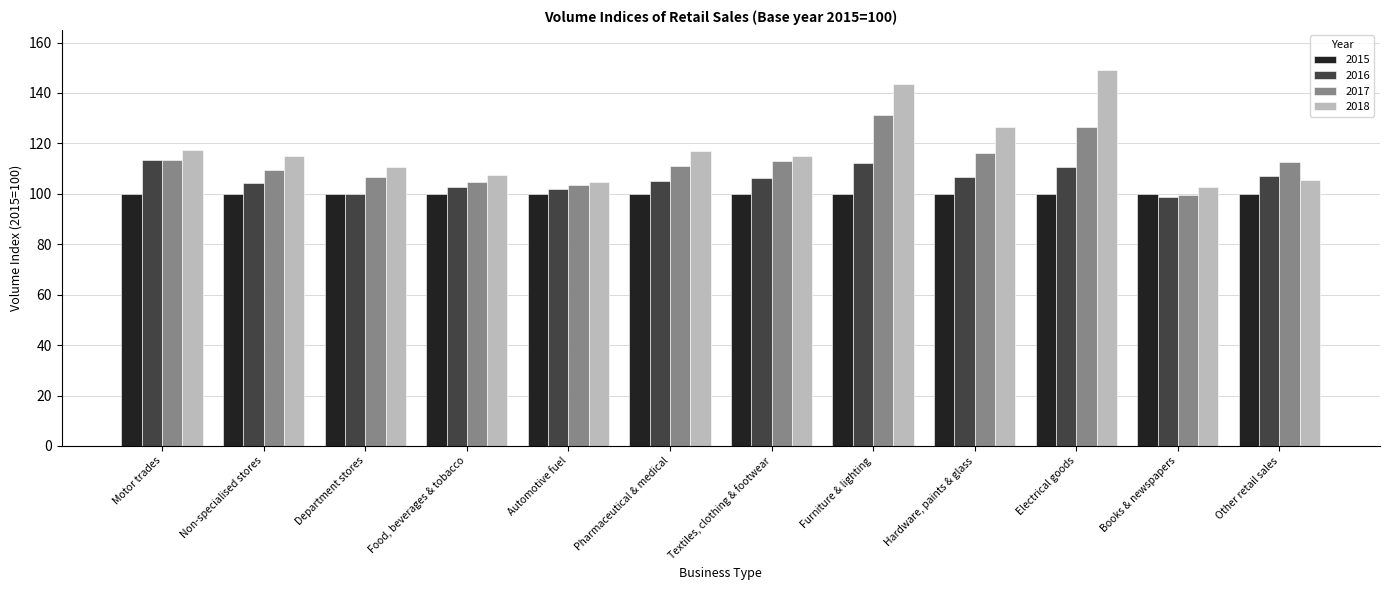

List the labels in order of 2018 value, smallest first.

Books & newspapers, Automotive fuel, Other retail sales, Food, beverages & tobacco, Department stores, Textiles, clothing & footwear, Non-specialised stores, Pharmaceutical & medical, Motor trades, Hardware, paints & glass, Furniture & lighting, Electrical goods